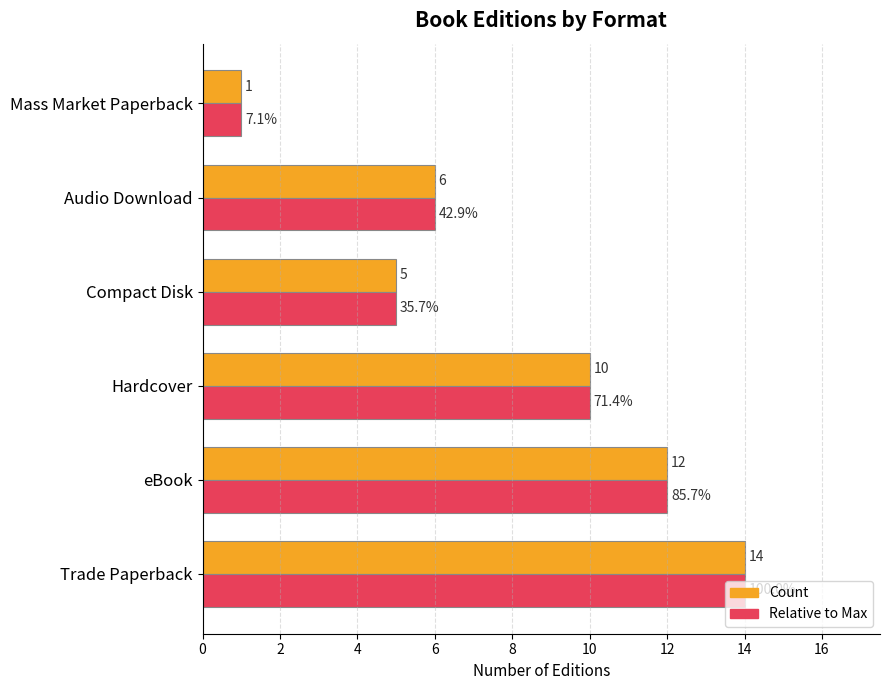

True or false: Count has a value of 14 at Trade Paperback.

True